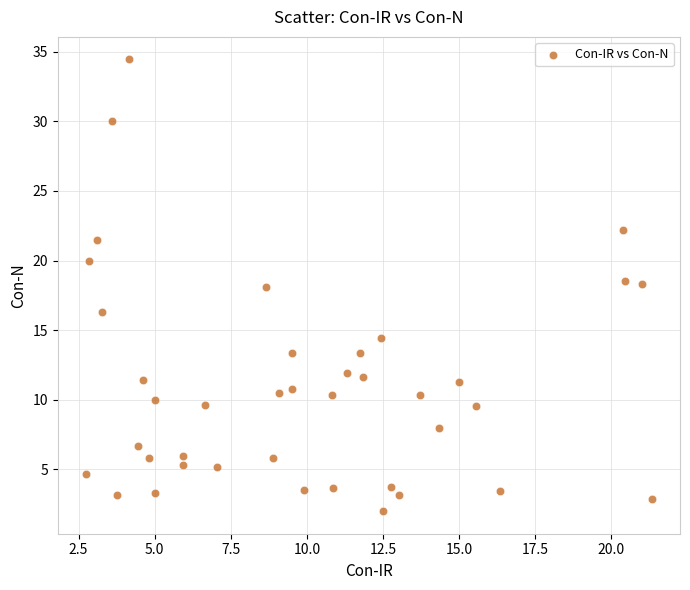

What is the range of Y values (max minus min)?

32.4